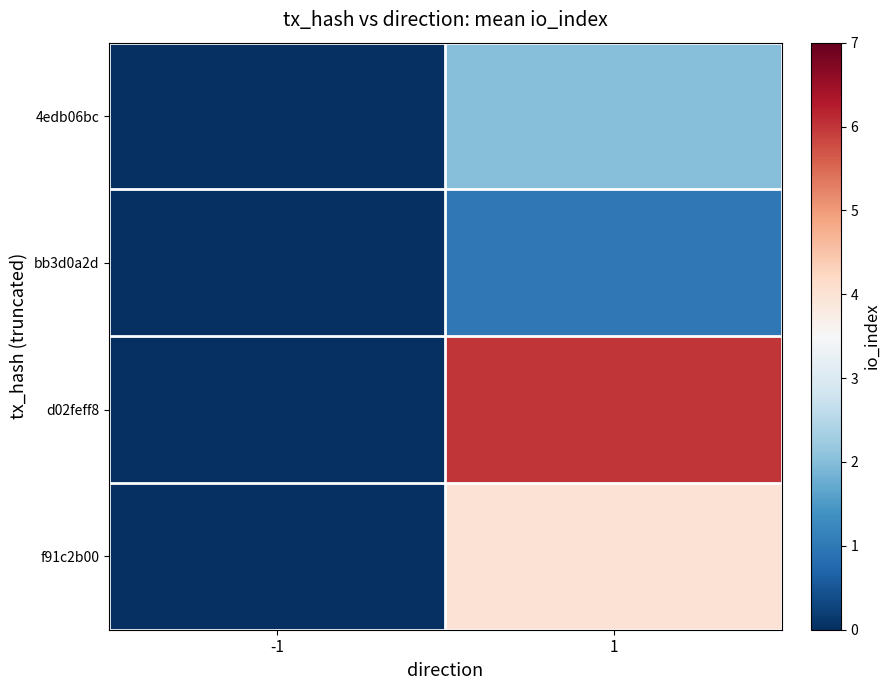

At 1, list the series in order from smallest to largest.

bb3d0a2d, 4edb06bc, f91c2b00, d02feff8